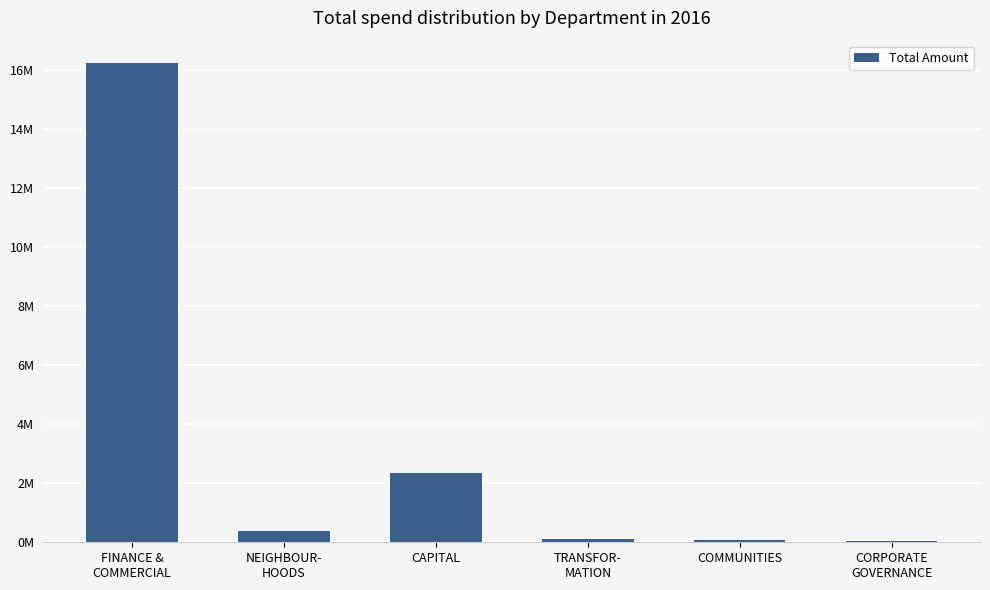

Are the bars horizontal?

No